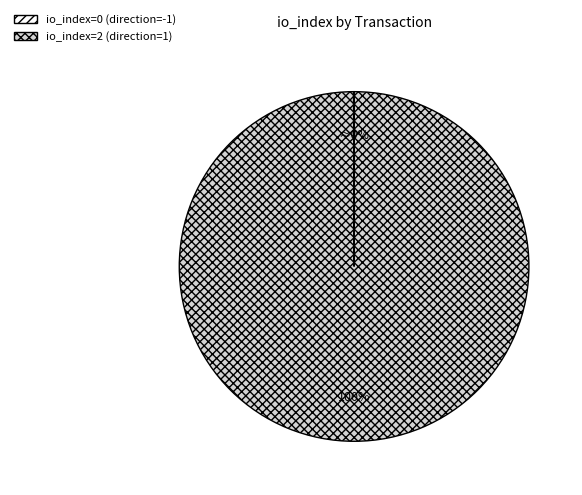

To the nearest percent, what is the average slice percentage?

50%